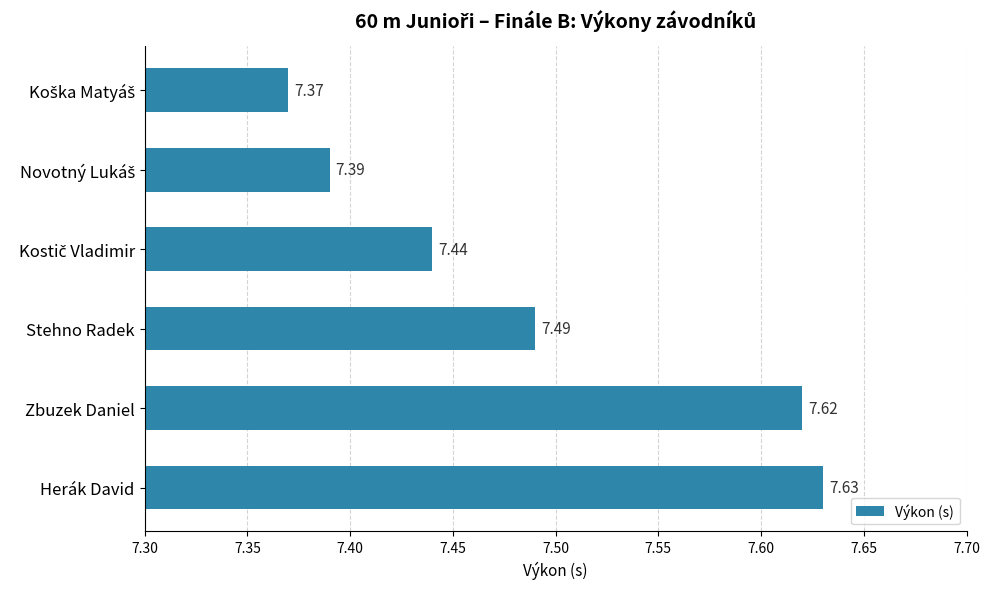

Count the number of categories in the chart.

6